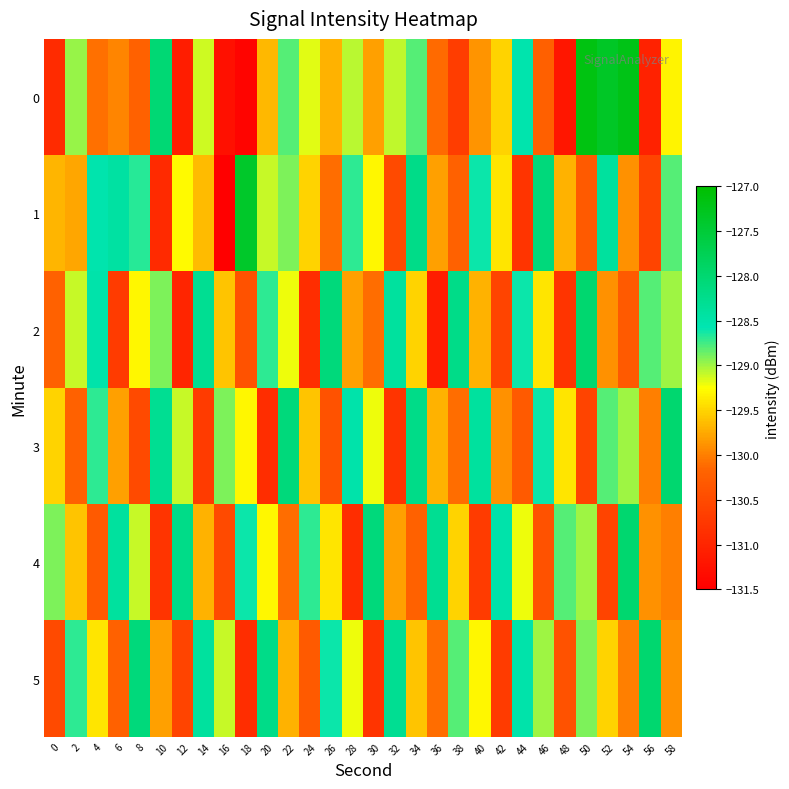

At which category is the sum across all series the highest?

50